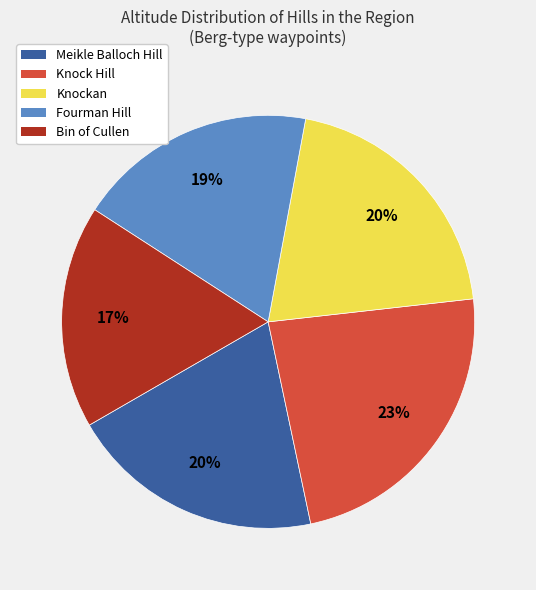

To the nearest percent, what is the difference between the largest and smallest slice percentages?

6%